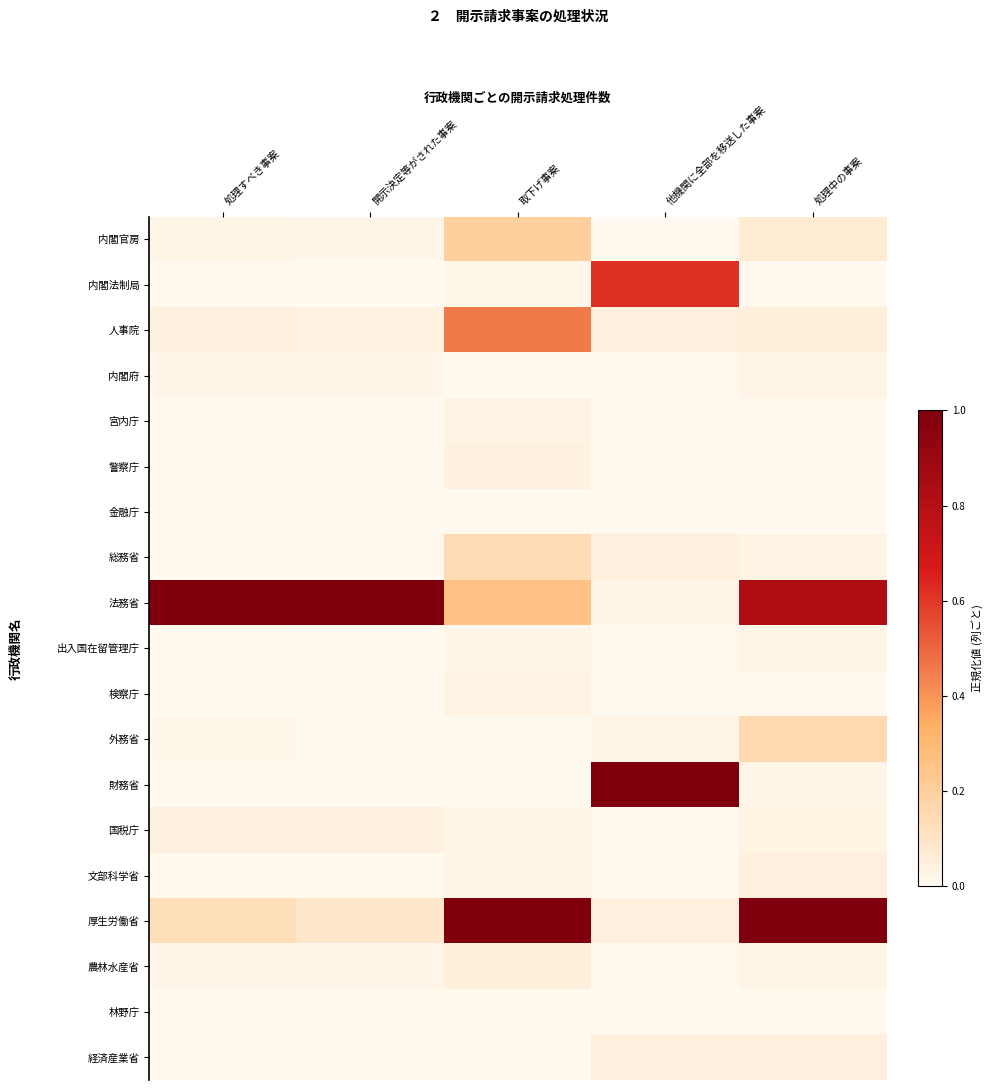

How many series are shown in this chart?

19